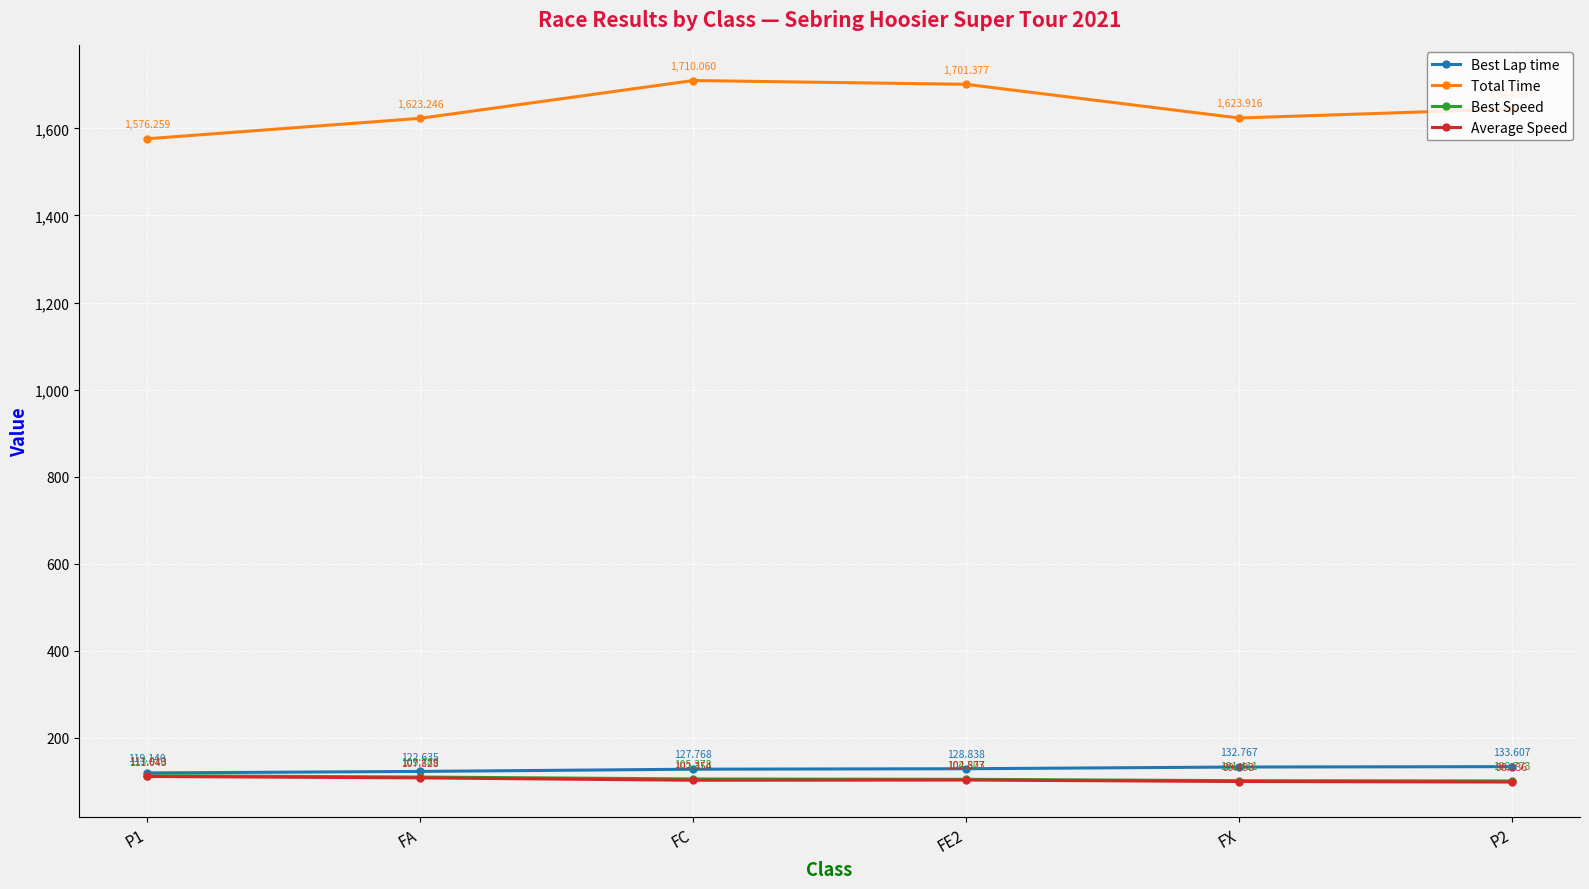

At which category is the sum across all series the highest?

FC